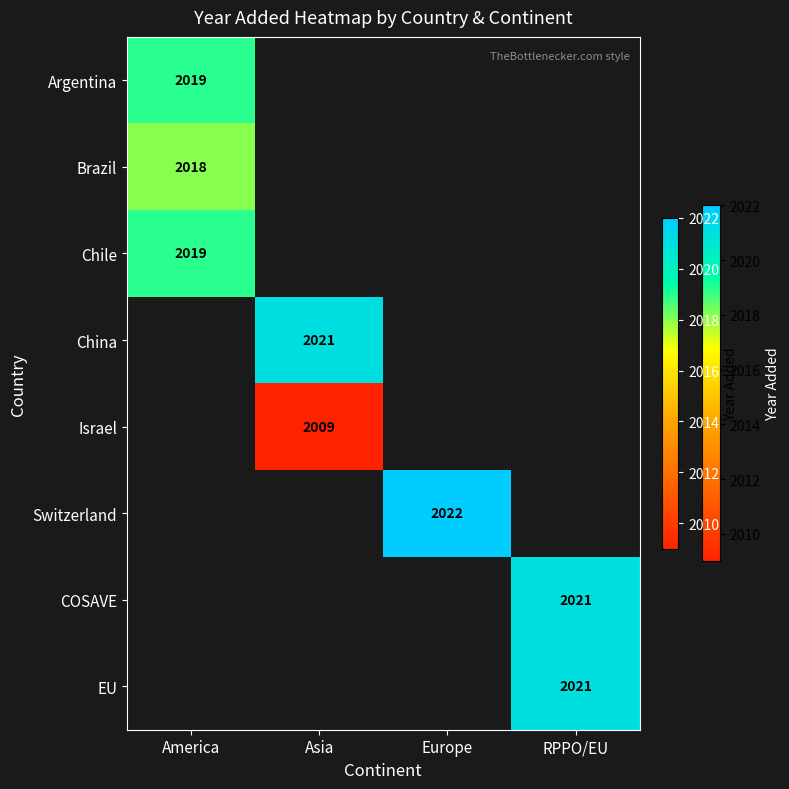

The Brazil series shows 2018 at America. True or false?

True